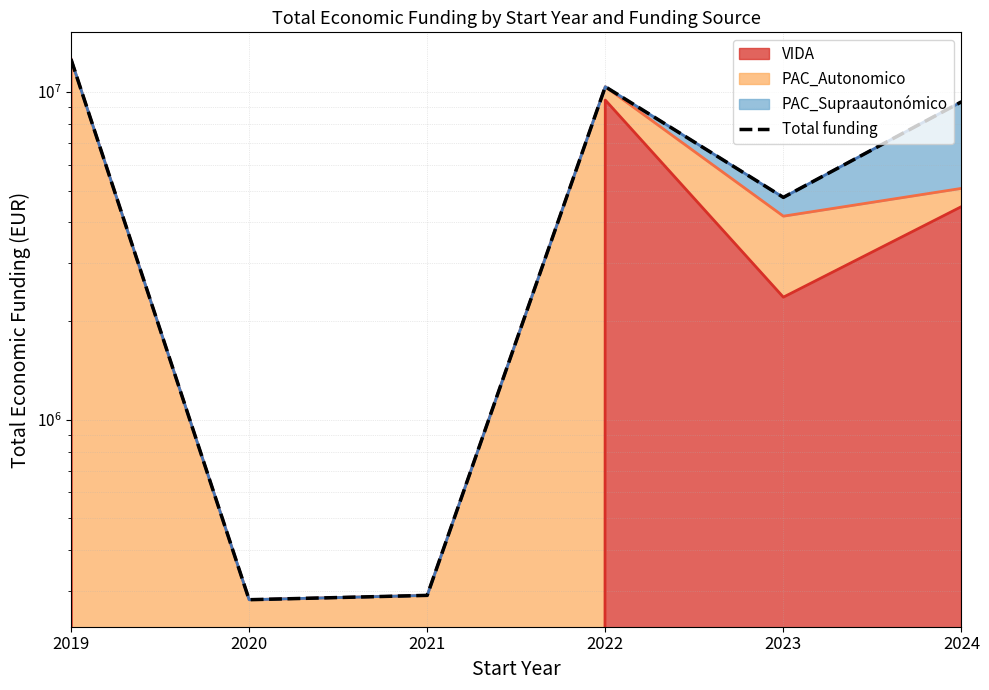

What is the sum of all values?

37621422